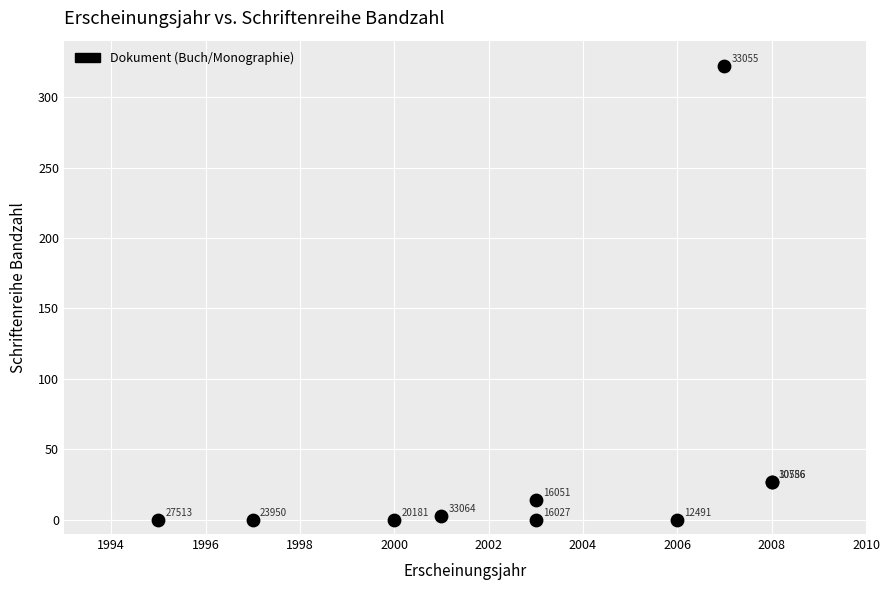

What Y value in the scatter plot is closest to 161?

27